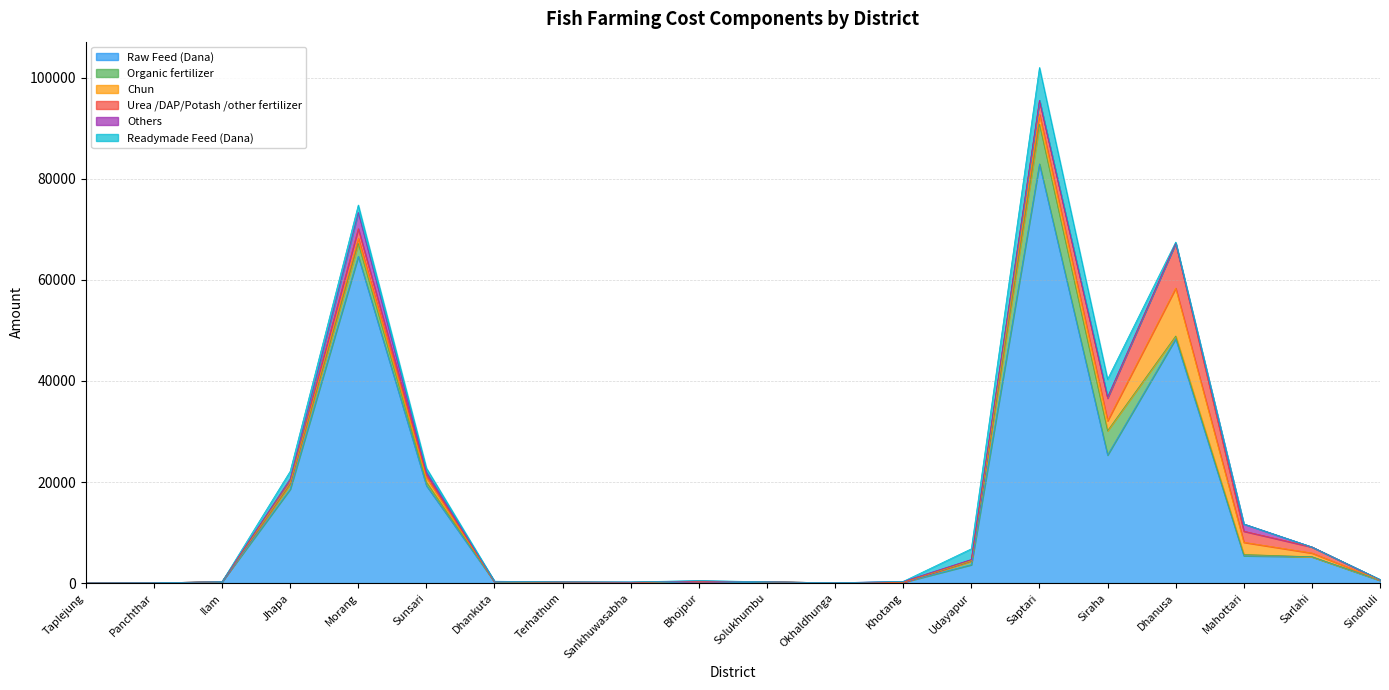

At which category is the sum across all series the highest?

Saptari